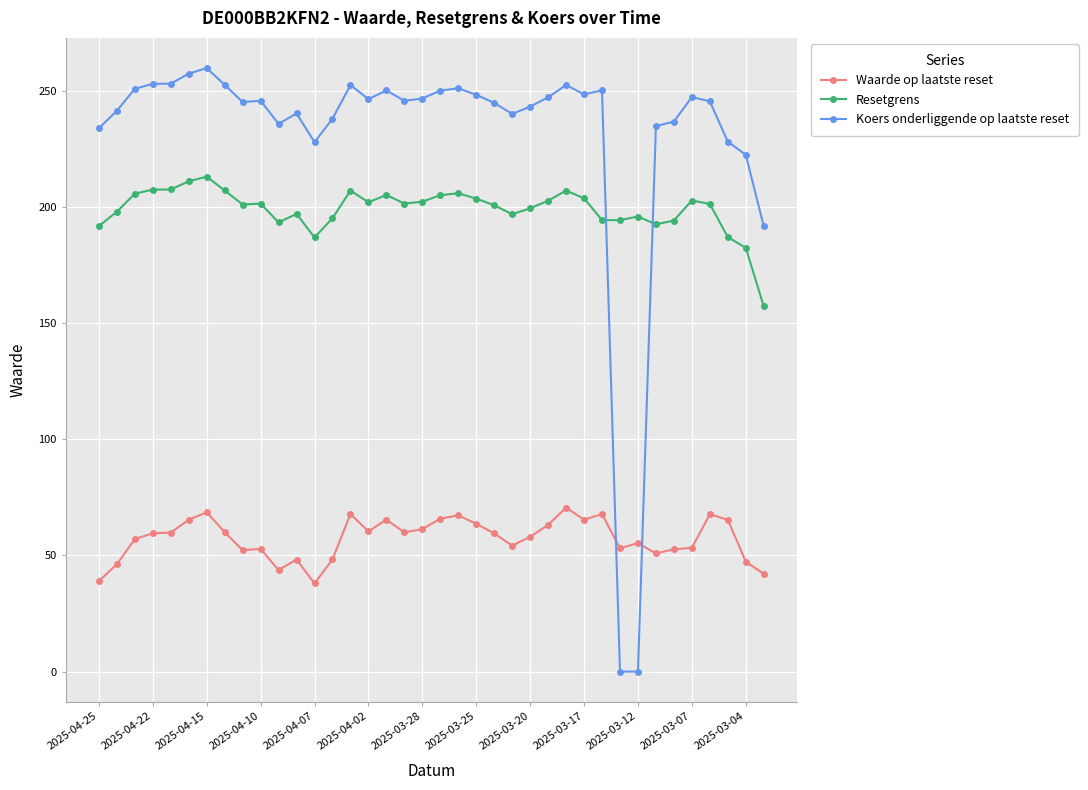

Which series has the widest spread of values?

Koers onderliggende op laatste reset